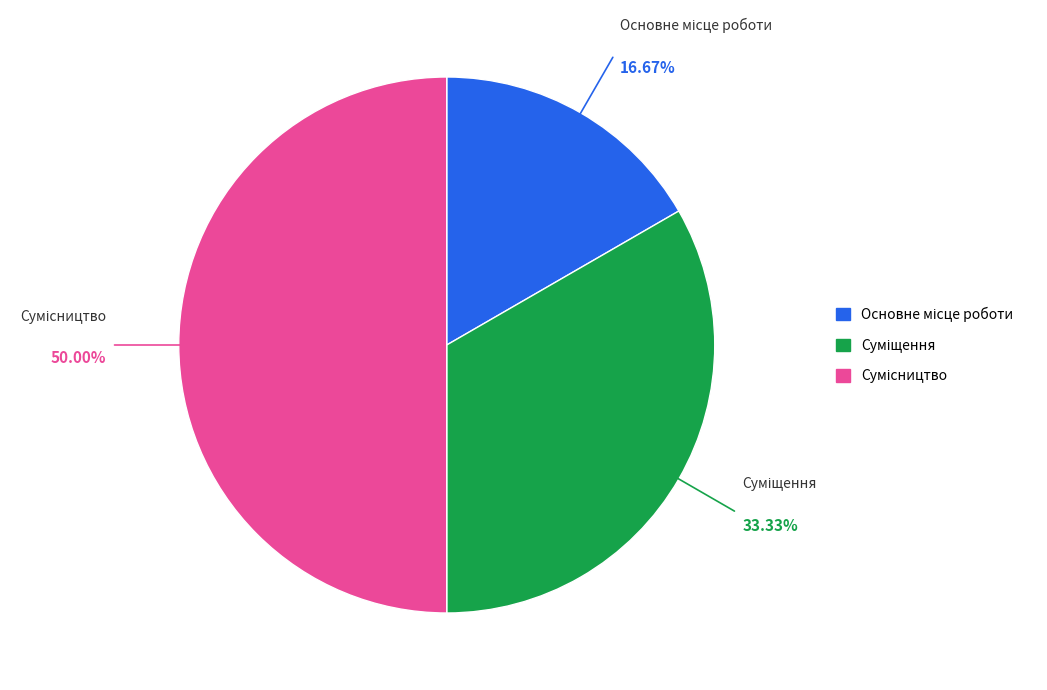

What is the ratio of the value at Суміщення to the value at Сумісництво?

0.7